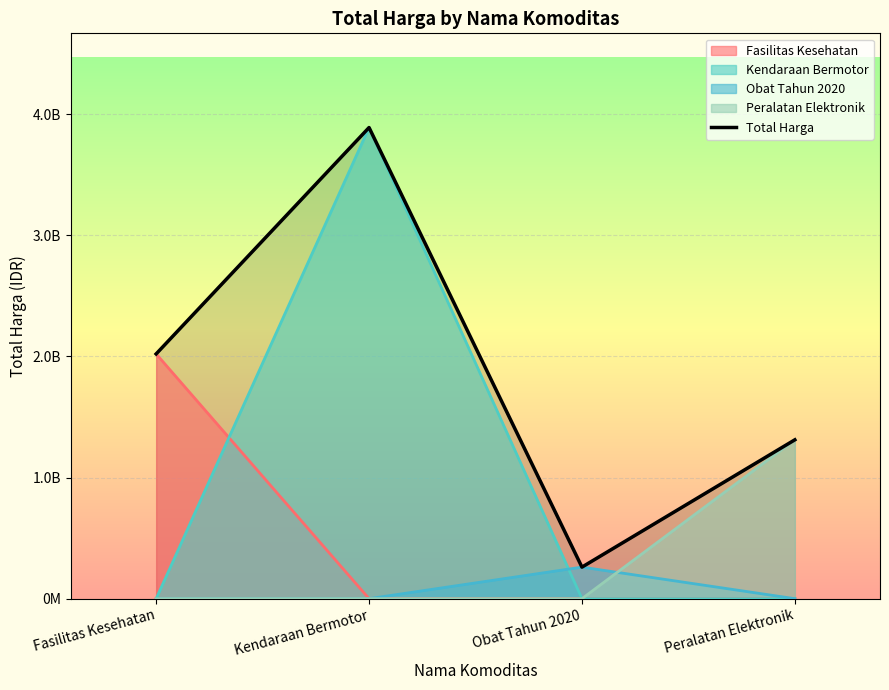

What is the change in value from Obat Tahun 2020 to Peralatan Elektronik?

+1050800630